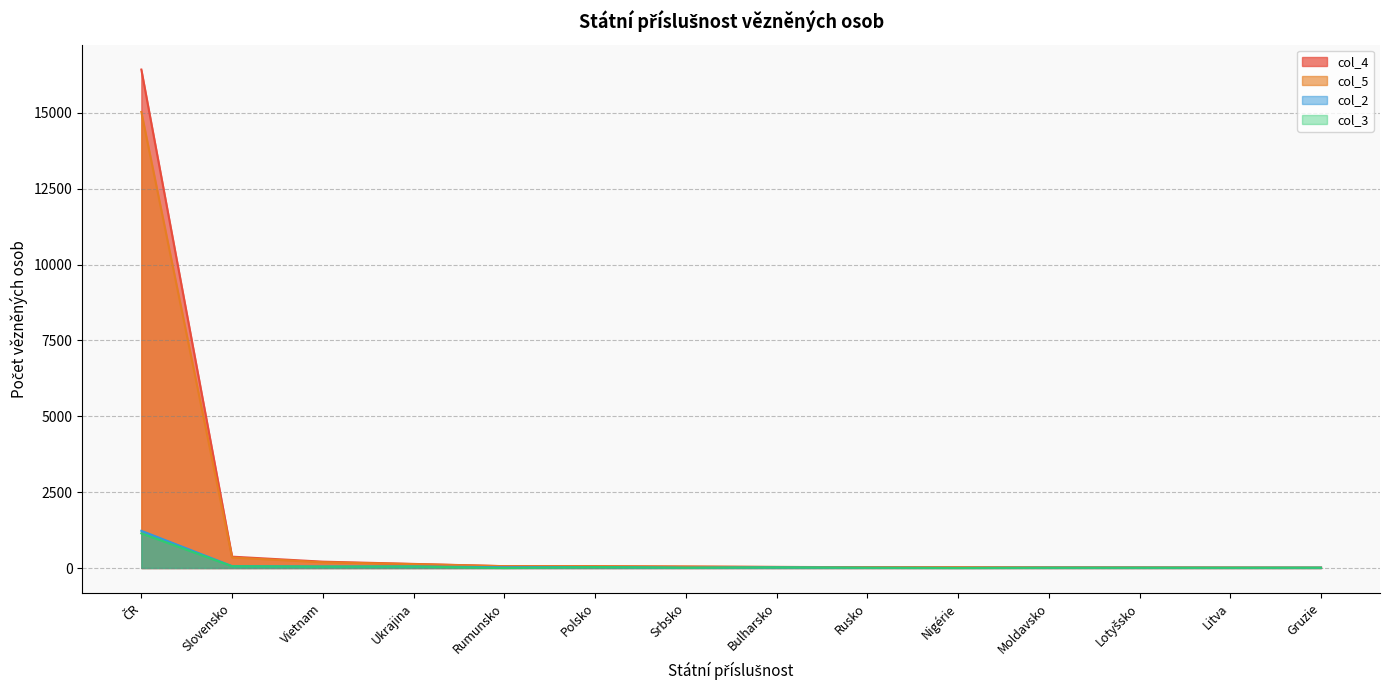

What is the difference between the maximum and second lowest values in the col_5 series?

15014